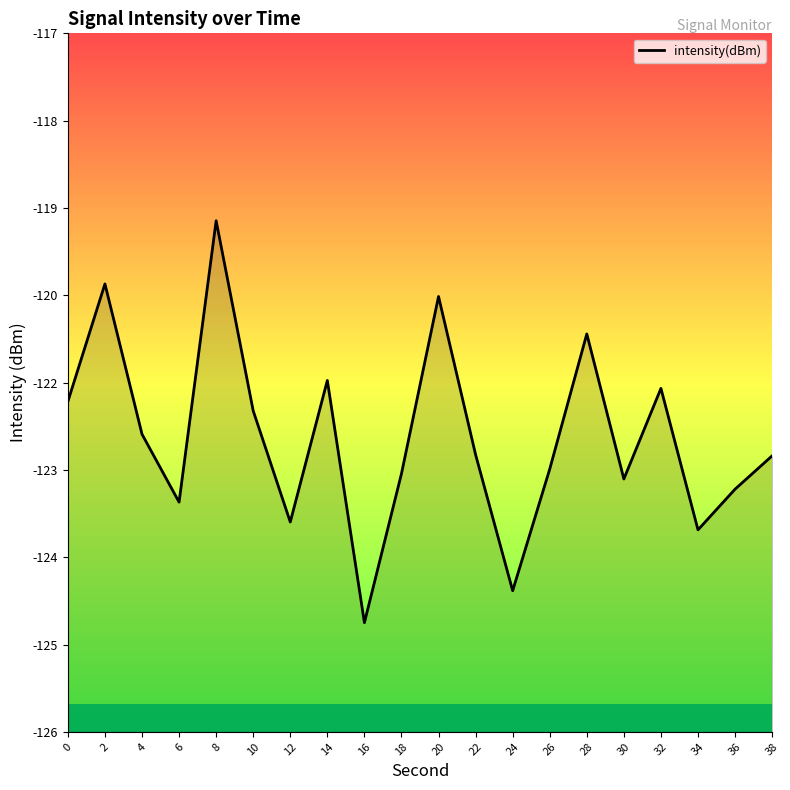

Count the number of data series in this chart.

1